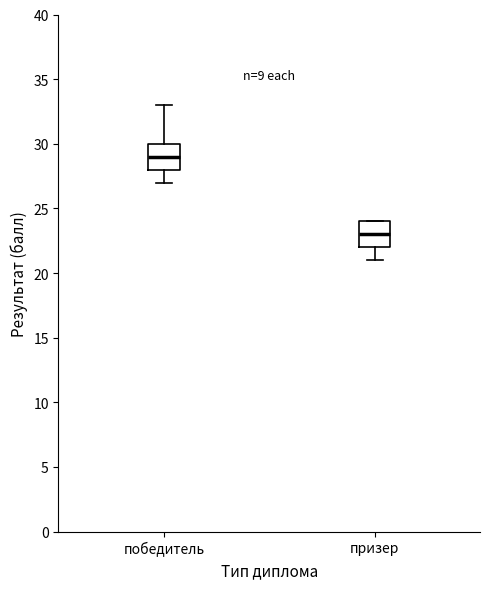

Which box's median line is the lowest?

призер